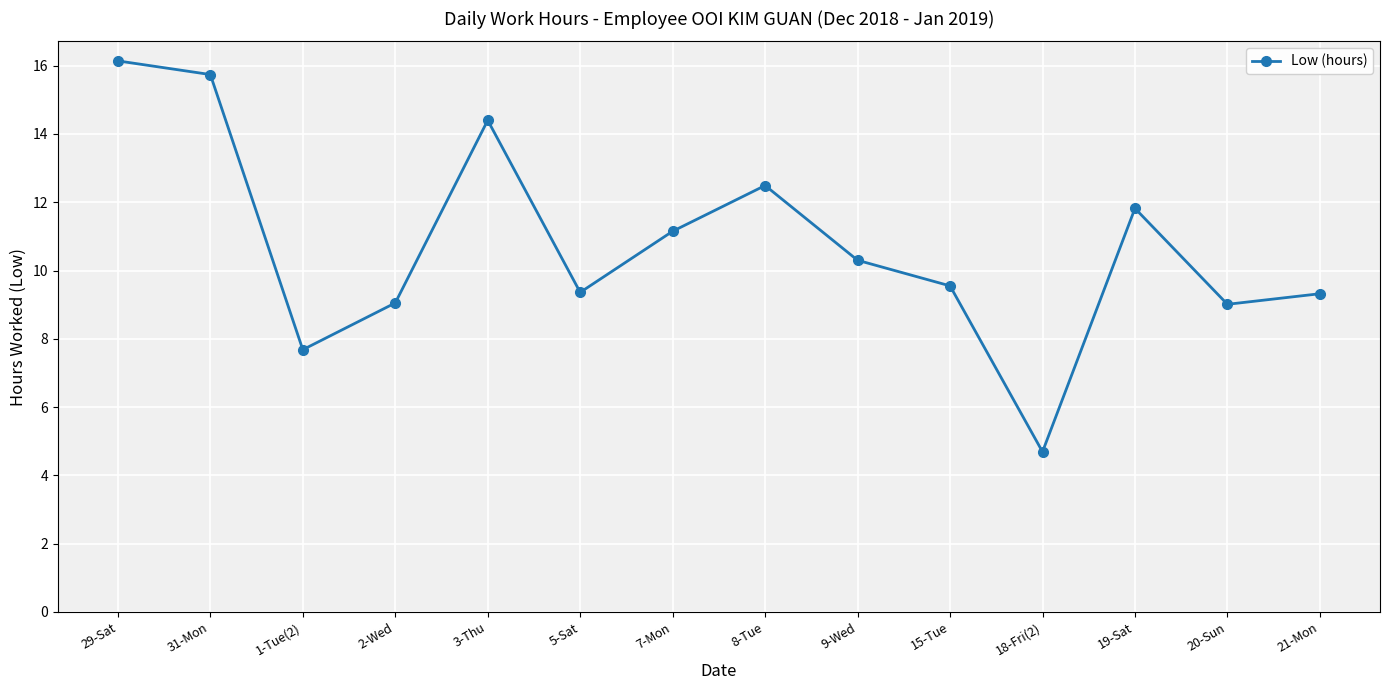

What is the maximum value shown in the chart?

16.1